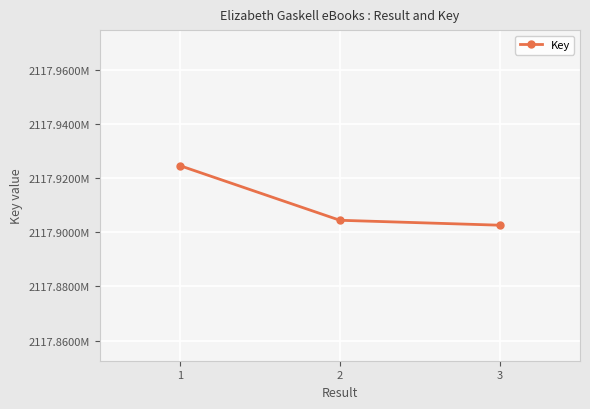

Approximately how many times larger is the value at 1 compared to 2?

1.0